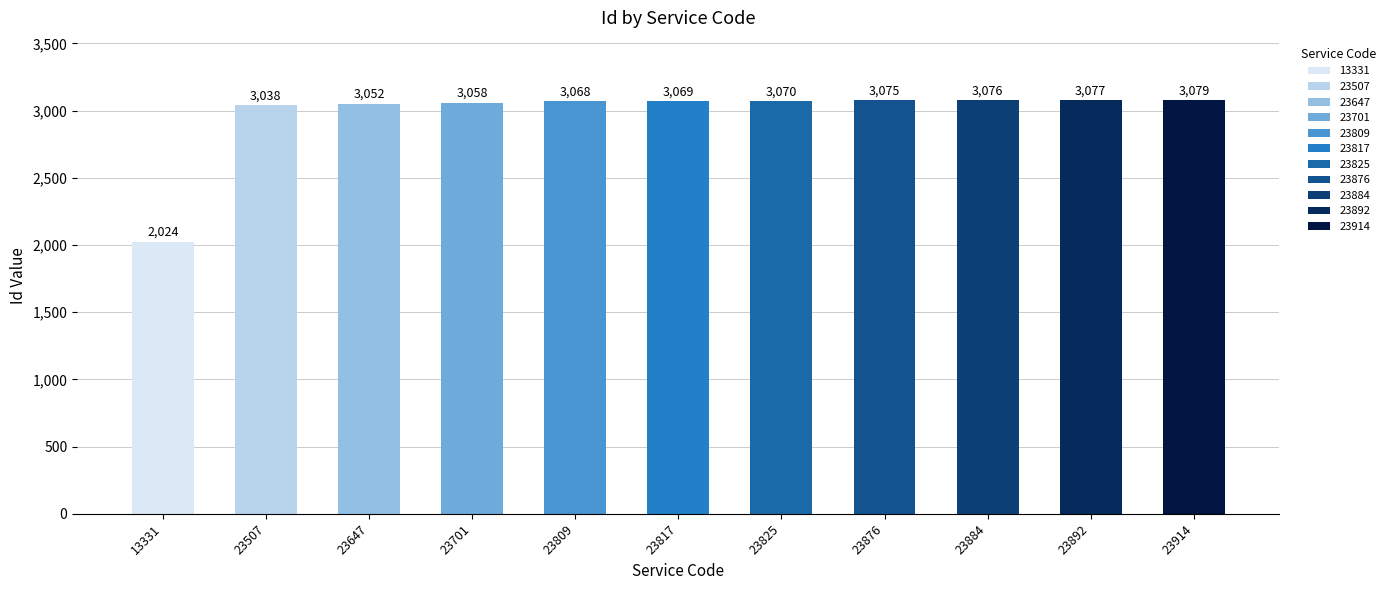

List the labels in order of value, smallest first.

13331, 23507, 23647, 23701, 23809, 23817, 23825, 23876, 23884, 23892, 23914